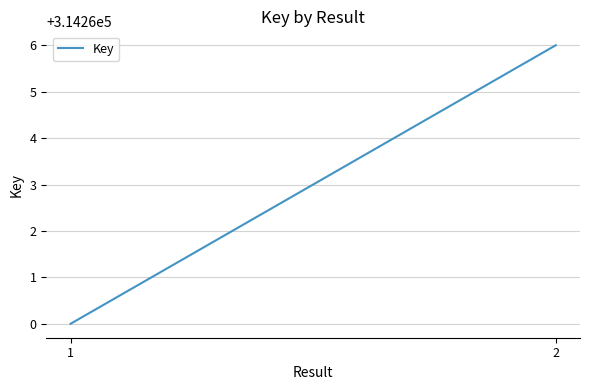

Which category has the highest value across all series?

2